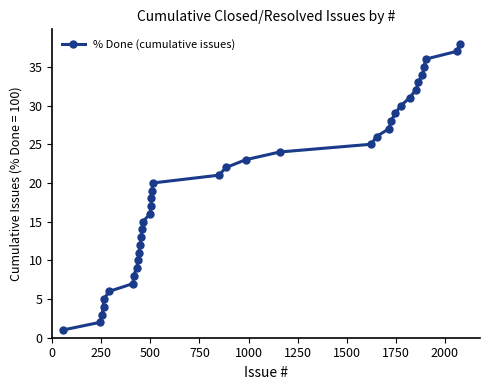

What is the maximum value shown in the chart?

38